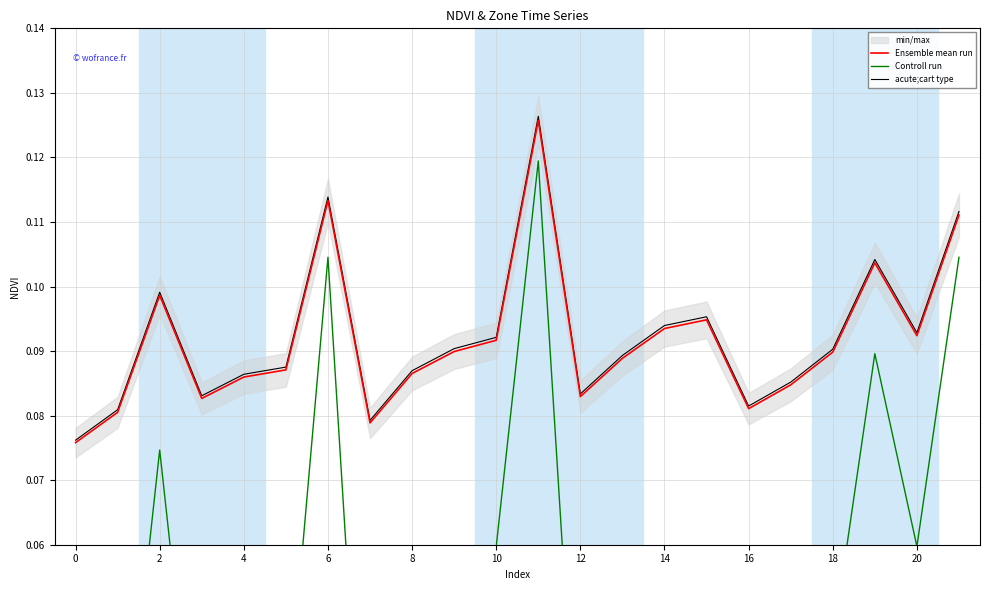

True or false: Ensemble mean run and Controll run intersect in this chart.

False